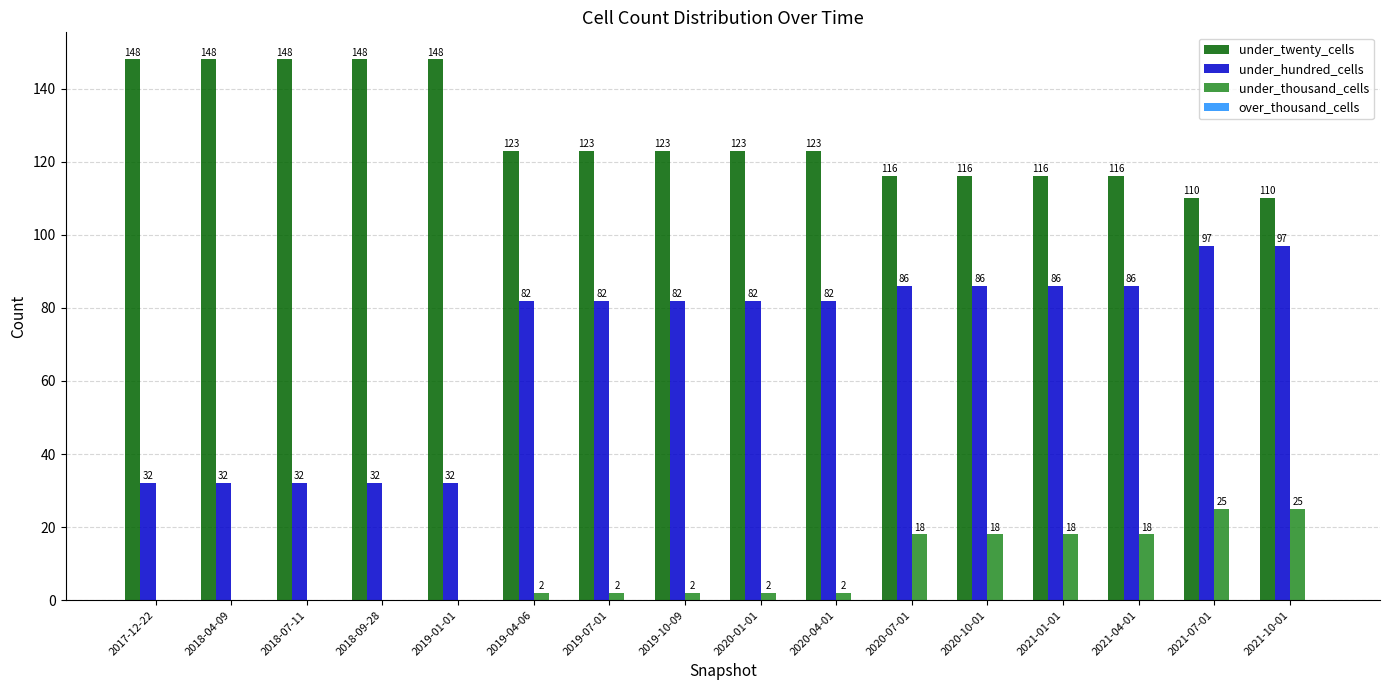

Which series has the largest total across all categories?

under_twenty_cells